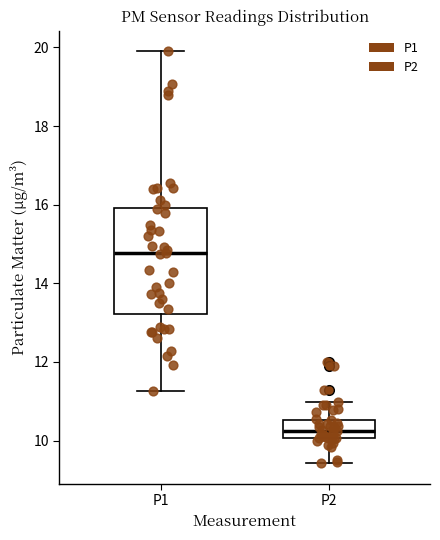

Which box has the lowest median line?

P2